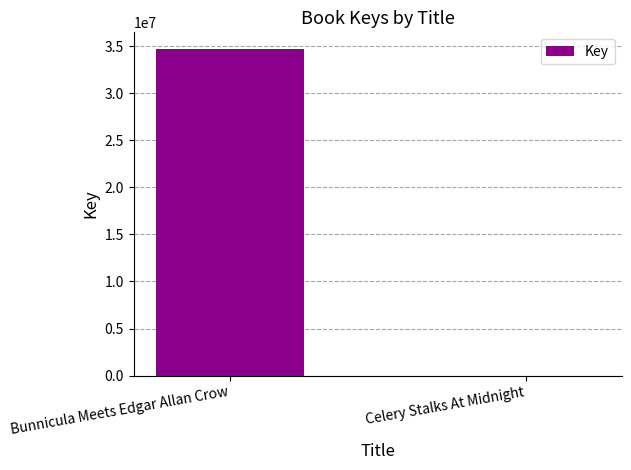

What is the sum of all values?

34738193